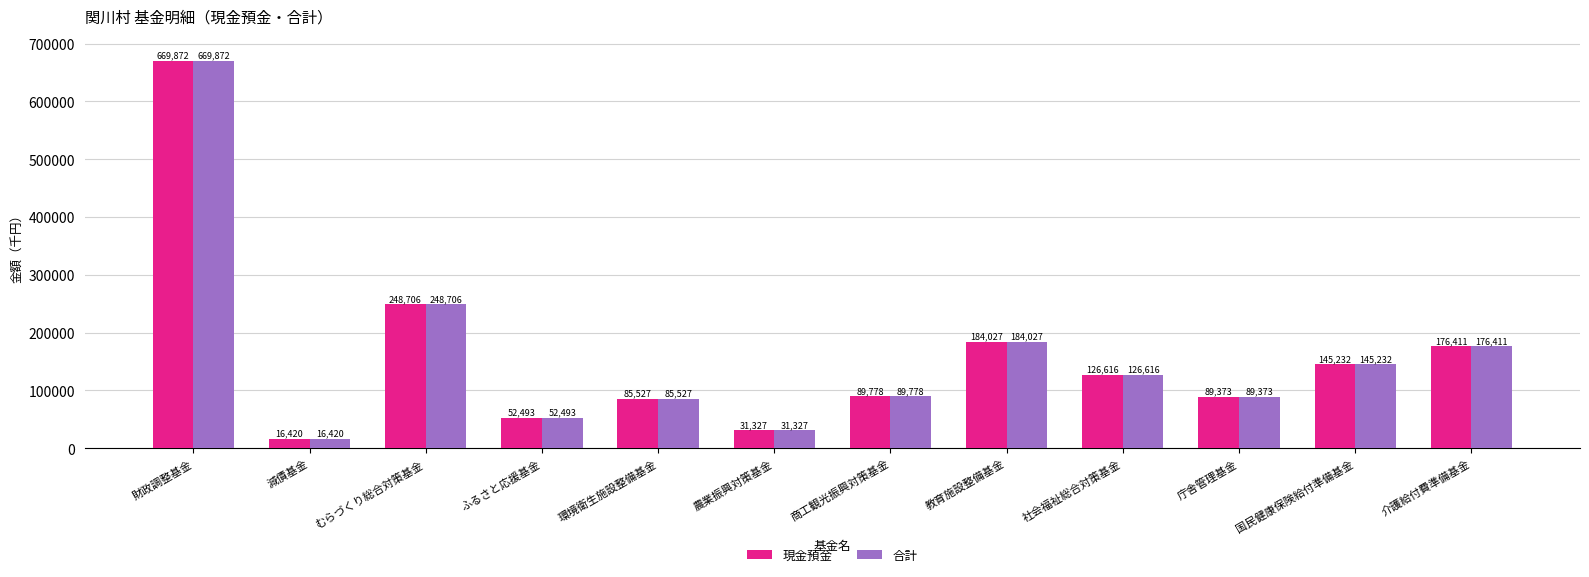

Reading left to right, what are all the values shown in this chart?

現金預金: 669872	16420	248706	52493	85527	31327	89778	184027	126616	89373	145232	176411
合計: 669872	16420	248706	52493	85527	31327	89778	184027	126616	89373	145232	176411